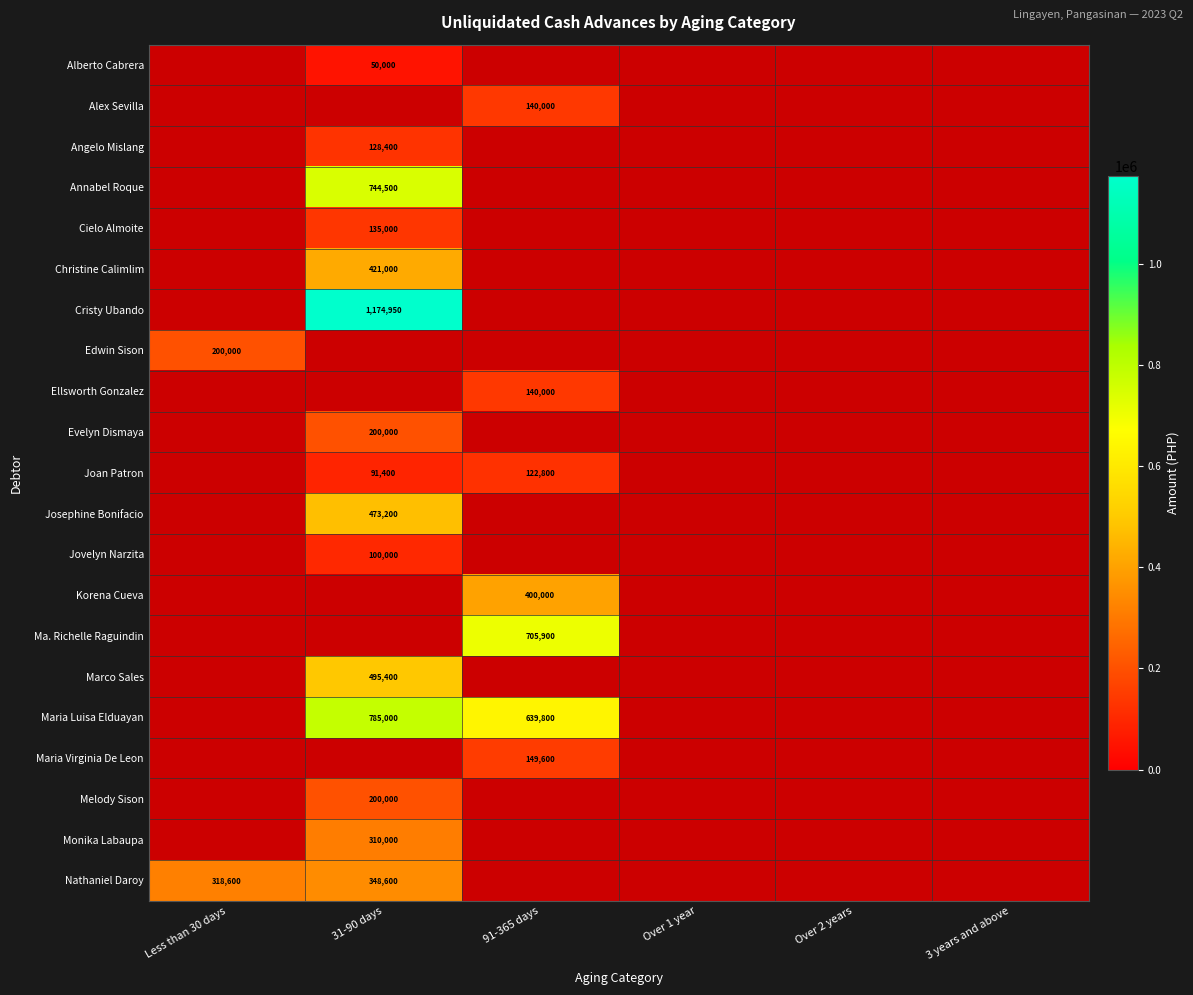

True or false: Nathaniel Daroy has a value of 516167 at Less than 30 days.

False